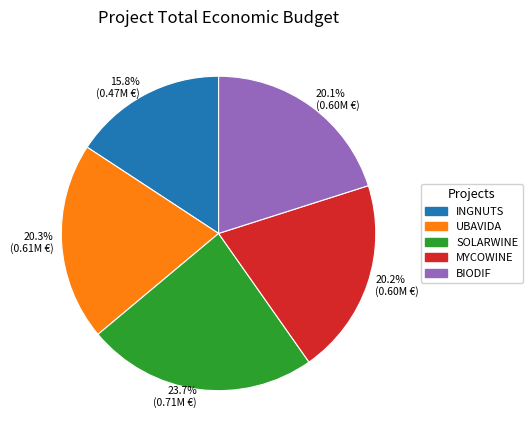

How many segments does this pie chart have?

5